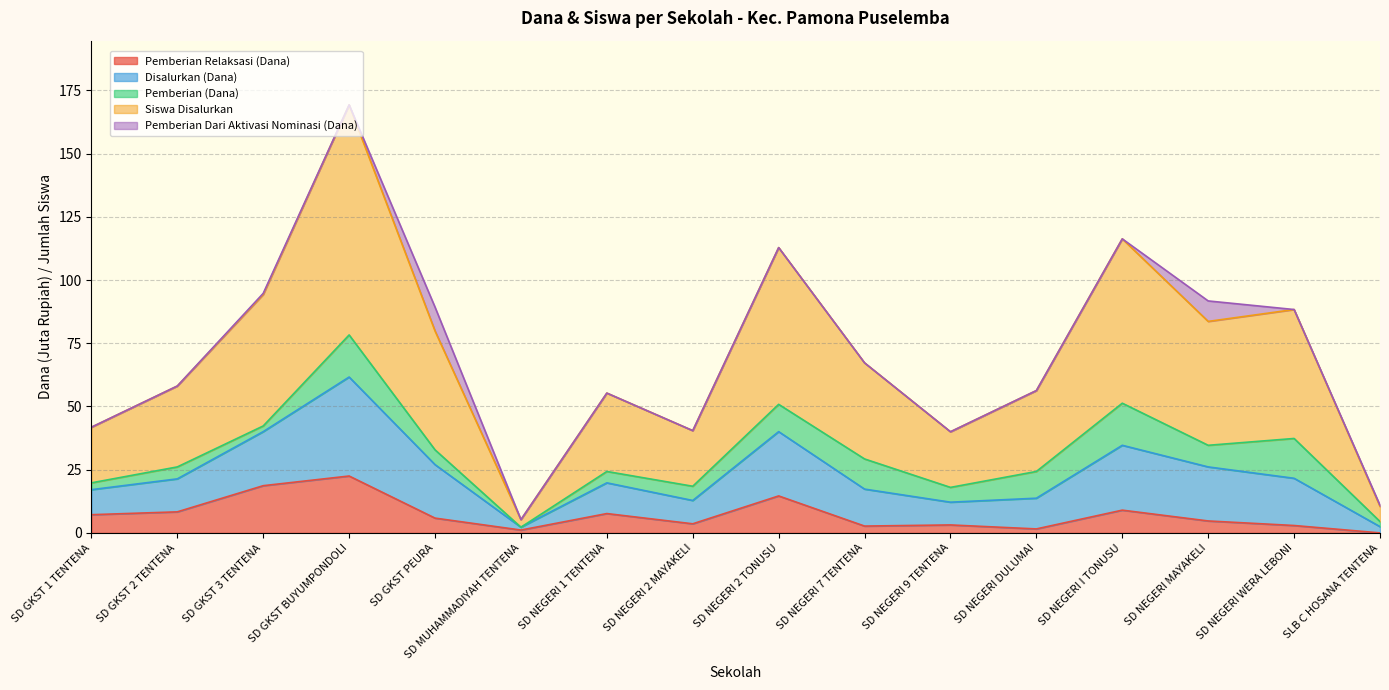

At which category is the sum across all series the highest?

SD GKST BUYUMPONDOLI